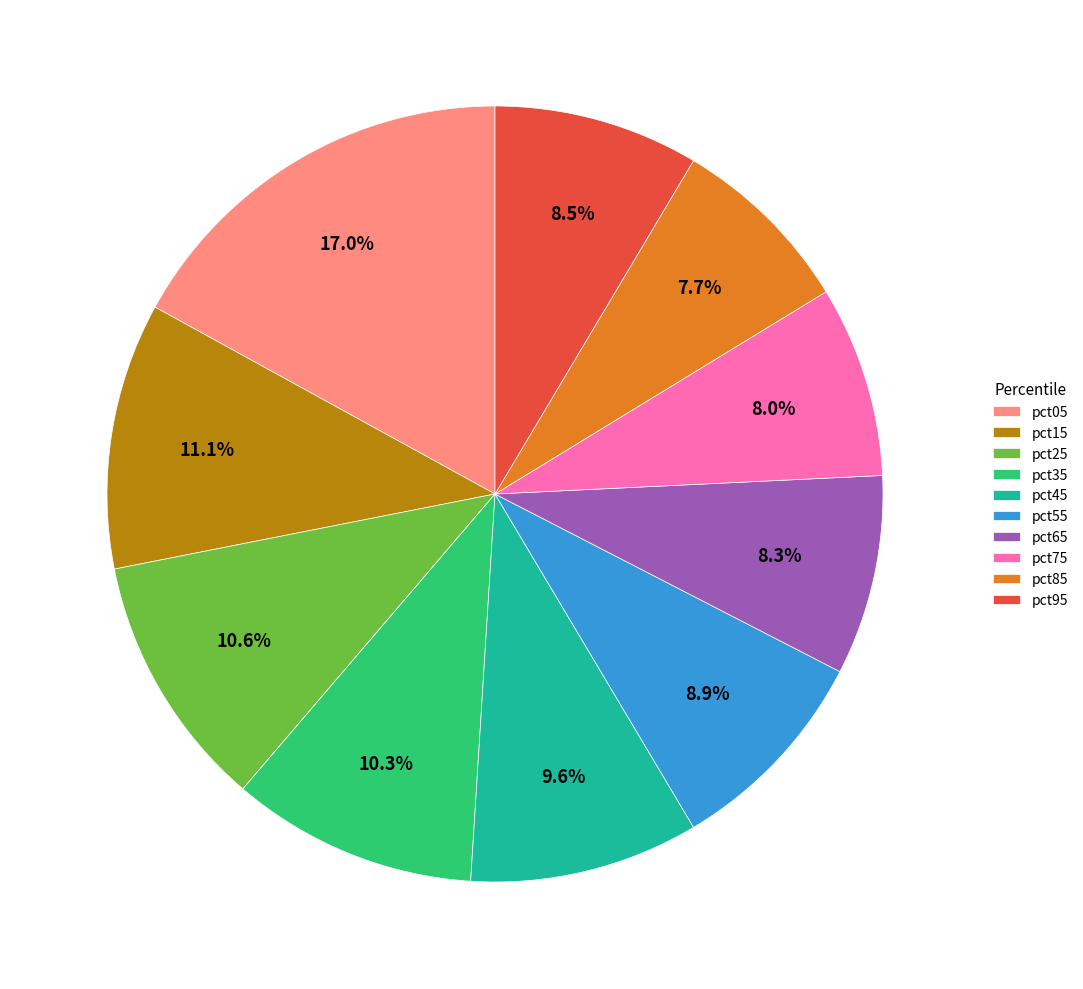

To the nearest percent, what is the combined percentage of pct75 and pct05?

25%